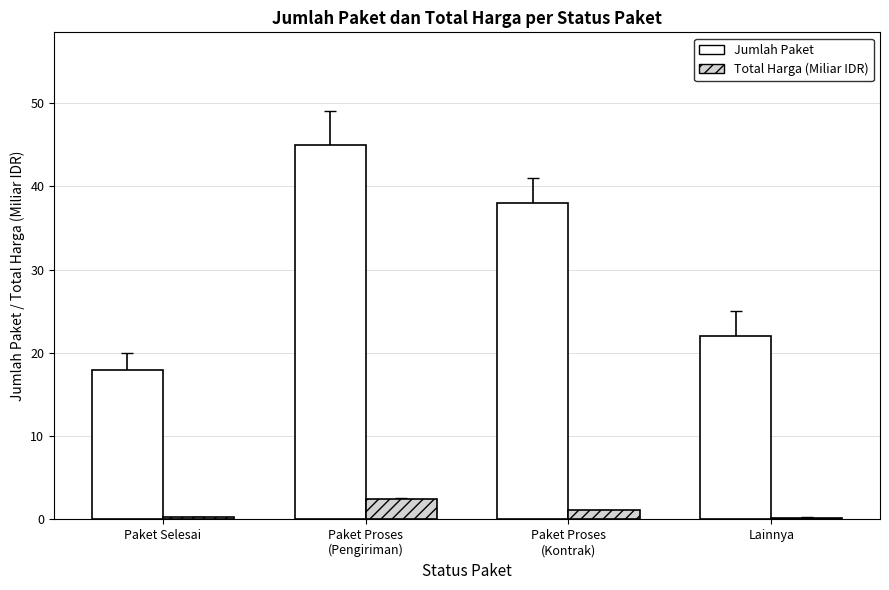

Which series has the widest spread of values?

Jumlah Paket